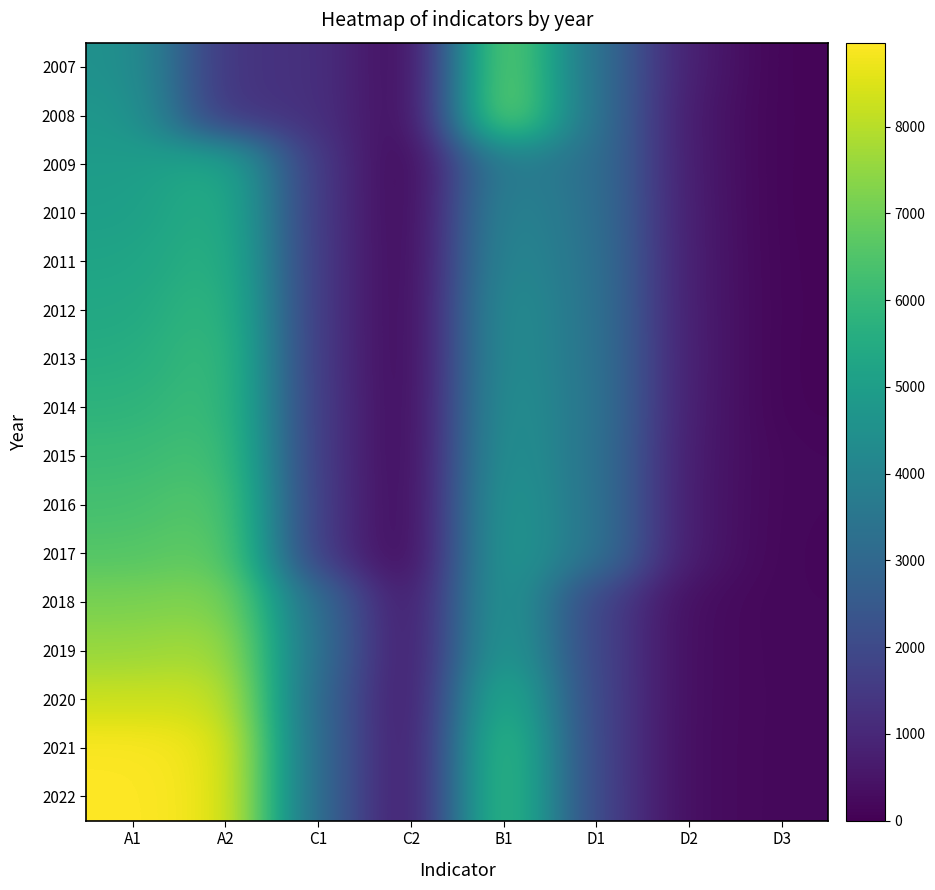

Which series has the largest total across all categories?

2022